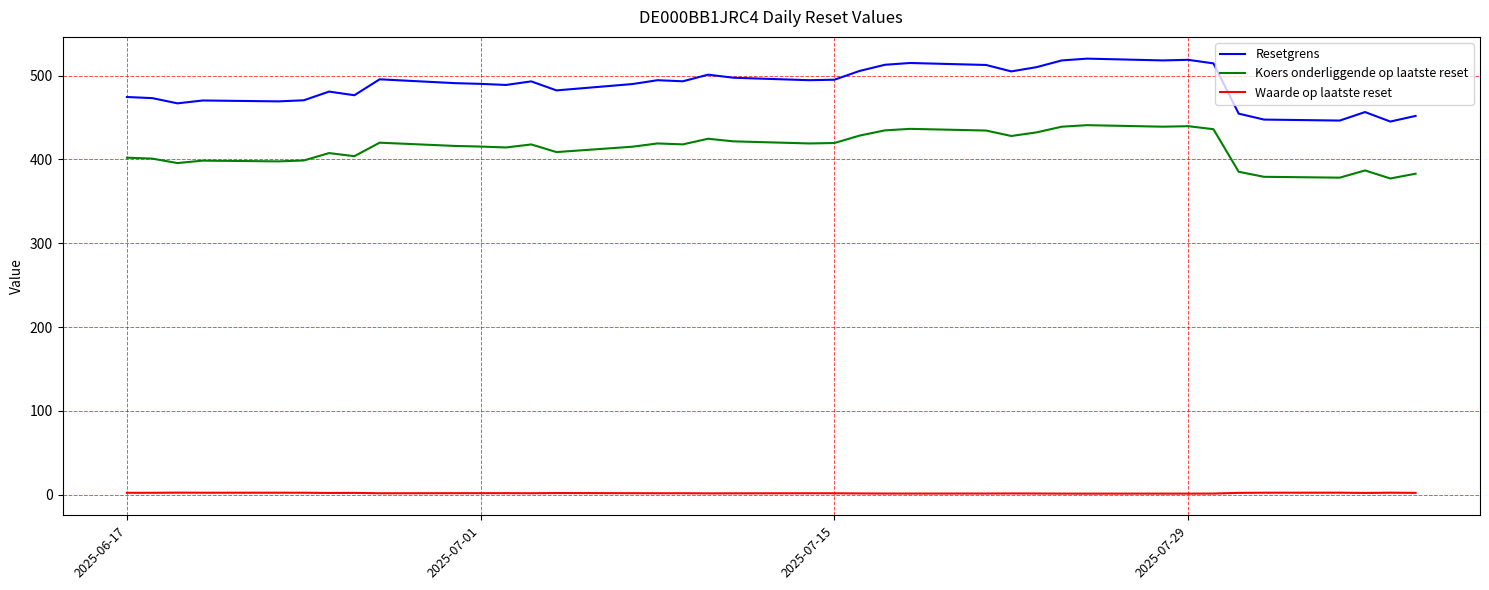

True or false: Waarde op laatste reset and Resetgrens cross at least once.

False